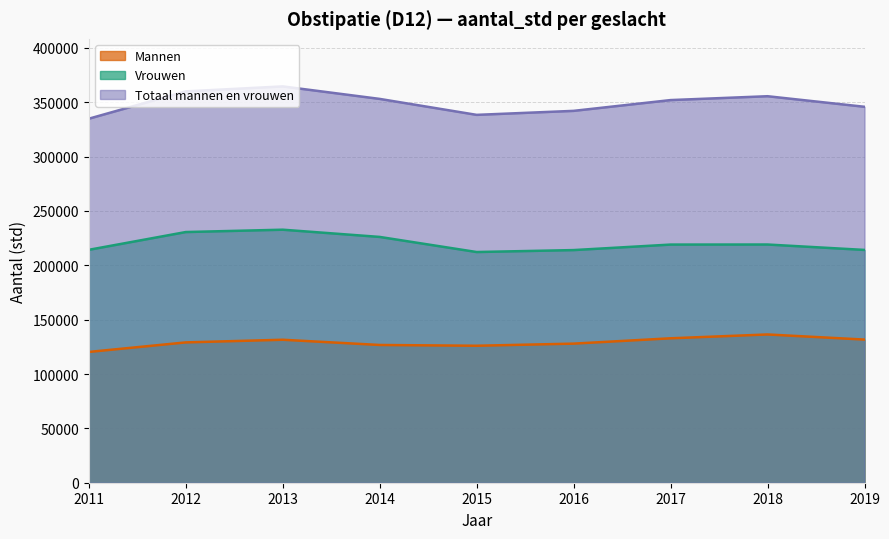

How many lines are shown in the chart?

3